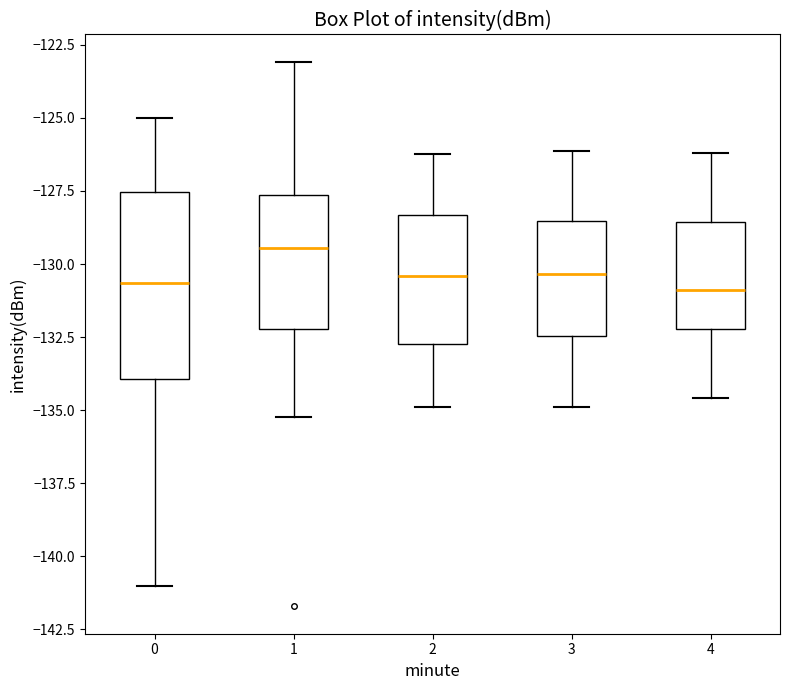

Reading left to right, read every box against the y-axis: the position of its median line, the range the box covers, and the ends of its whiskers. The values are not printed on the chart, so give them approximately, as read against the axis.

0: median -130.5, box -134.0 to -127.5, whiskers -141.0 to -125.0
1: median -129.5, box -132.0 to -127.5, whiskers -135.0 to -123.0
2: median -130.5, box -133.0 to -128.5, whiskers -135.0 to -126.0
3: median -130.5, box -132.5 to -128.5, whiskers -135.0 to -126.0
4: median -131.0, box -132.0 to -128.5, whiskers -134.5 to -126.0